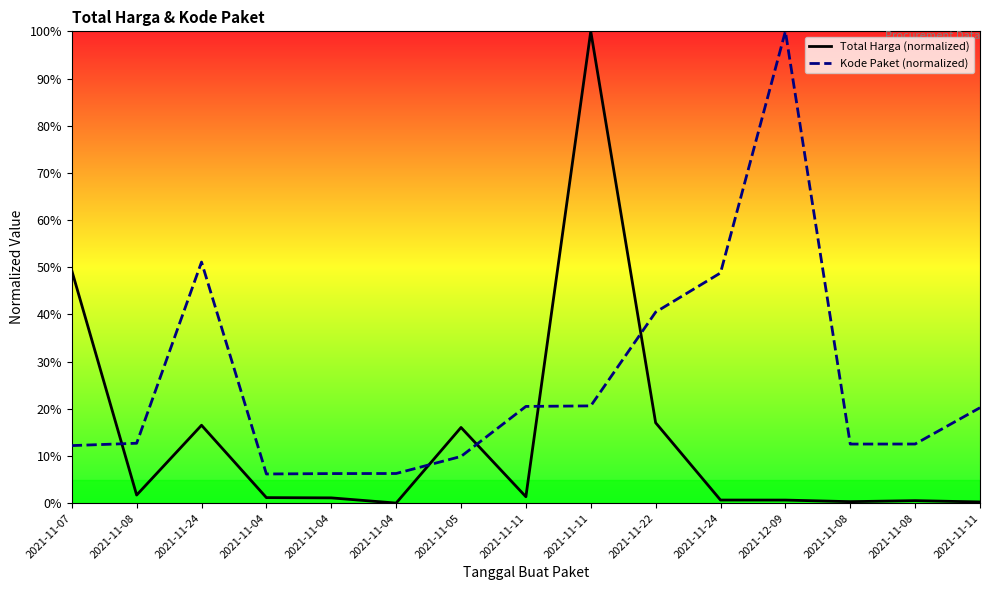

Is the value of Kode Paket (normalized) at 2021-11-04 greater than the value of Total Harga (normalized) at 2021-11-24?

No